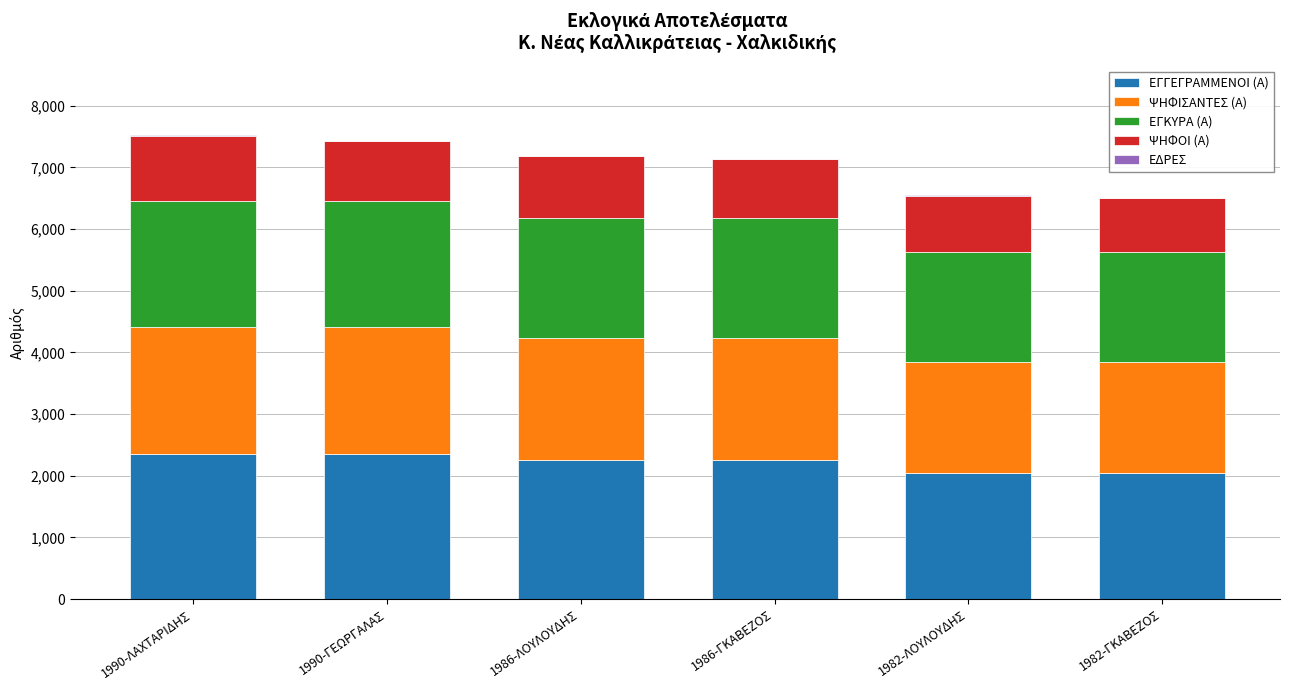

Is it true that ΕΓΓΕΓΡΑΜΜΕΝΟΙ (Α) equals 2255 at 1986-ΛΟΥΛΟΥΔΗΣ?

True